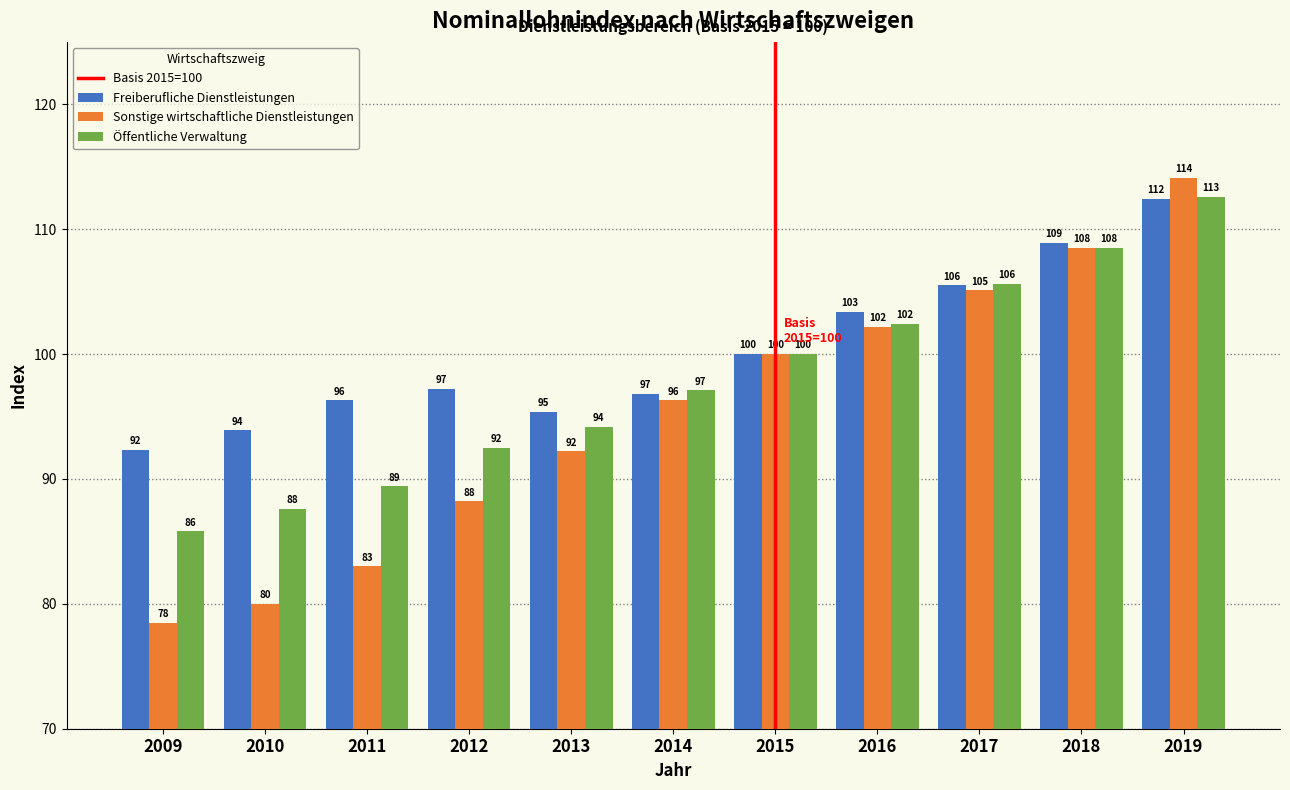

At which label is Freiberufliche Dienstleistungen closest to 102?

2016